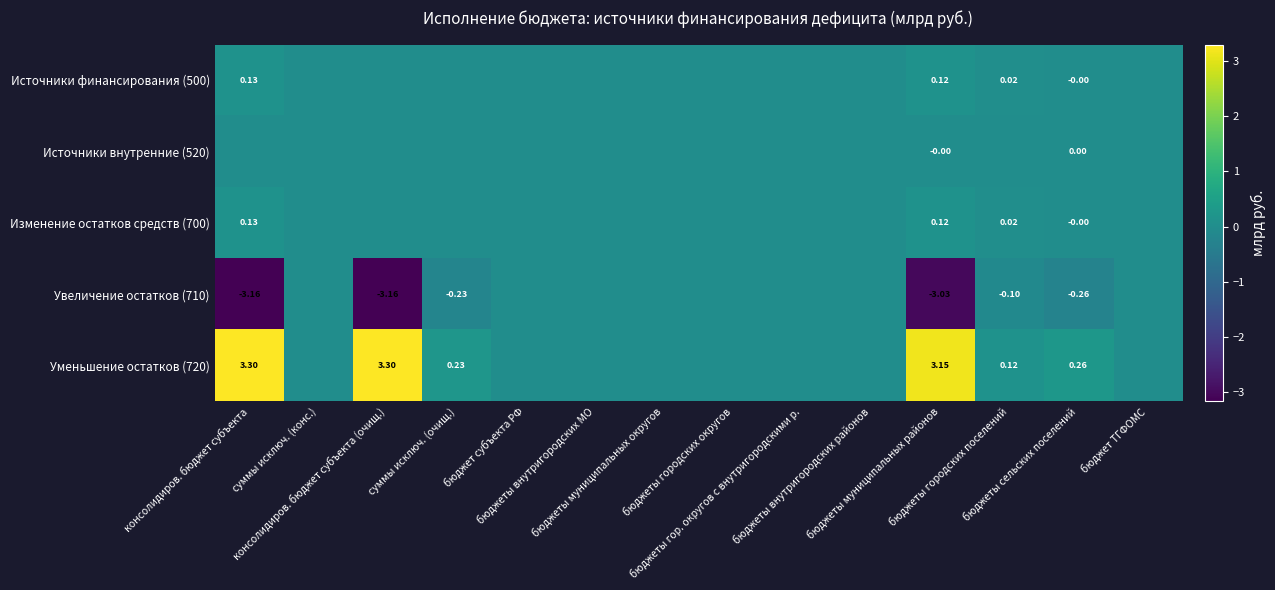

Is the value of Увеличение остатков (710) at бюджеты внутригородских районов greater than the value of Источники финансирования (500) at бюджеты городских поселений?

No